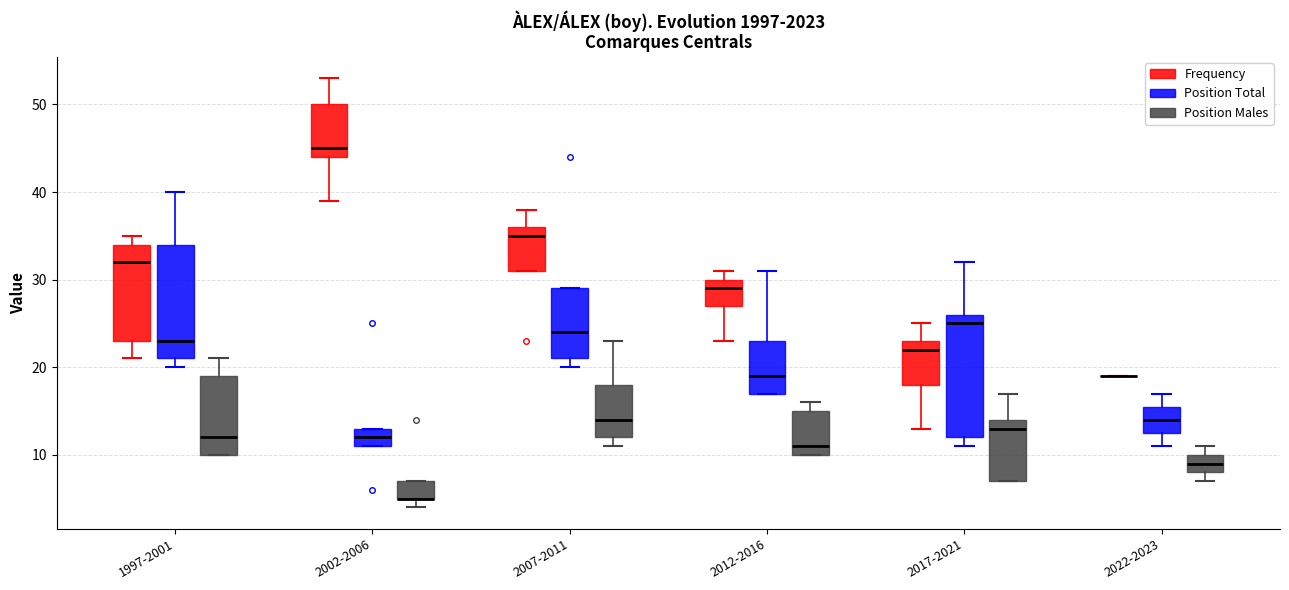

Reading left to right, transcribe this box plot: for each box, give where its median line is, the range the box spans, and where its two whiskers end, as read against the y-axis. The values are not printed on the chart, so give them approximately, as read against the axis.

1997-2001 (Frequency): median 32, box 23 to 34, whiskers 21 to 35
1997-2001 (Position Total): median 23, box 21 to 34, whiskers 20 to 40
1997-2001 (Position Males): median 12, box 10 to 19, whiskers 10 to 21
2002-2006 (Frequency): median 45, box 44 to 50, whiskers 39 to 53
2002-2006 (Position Total): median 12, box 11 to 13, whiskers 11 to 13
2002-2006 (Position Males): median 5 (drawn on the box's lower edge), box 5 to 7, whiskers 4 to 7
2007-2011 (Frequency): median 35, box 31 to 36, whiskers 31 to 38
2007-2011 (Position Total): median 24, box 21 to 29, whiskers 20 to 29
2007-2011 (Position Males): median 14, box 12 to 18, whiskers 11 to 23
2012-2016 (Frequency): median 29, box 27 to 30, whiskers 23 to 31
2012-2016 (Position Total): median 19, box 17 to 23, whiskers 17 to 31
2012-2016 (Position Males): median 11, box 10 to 15, whiskers 10 to 16
2017-2021 (Frequency): median 22, box 18 to 23, whiskers 13 to 25
2017-2021 (Position Total): median 25, box 12 to 26, whiskers 11 to 32
2017-2021 (Position Males): median 13, box 7 to 14, whiskers 7 to 17
2022-2023 (Frequency): box collapsed to a line at 19, whiskers 19 to 19
2022-2023 (Position Total): median 14, box 13 to 16, whiskers 11 to 17
2022-2023 (Position Males): median 9, box 8 to 10, whiskers 7 to 11